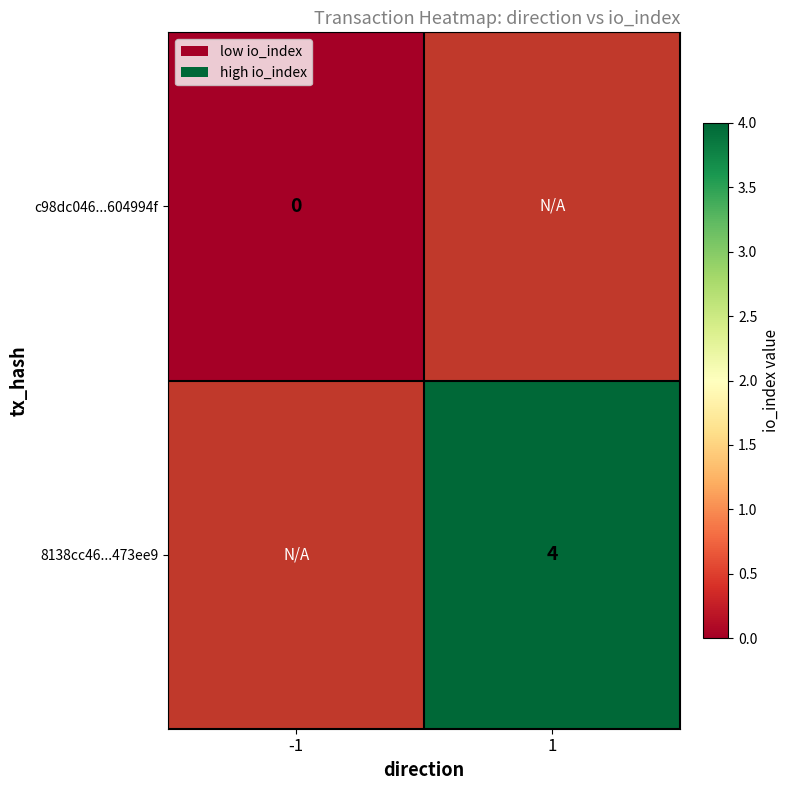

Is it true that 8138cc46...473ee9 equals 1 at 1?

False